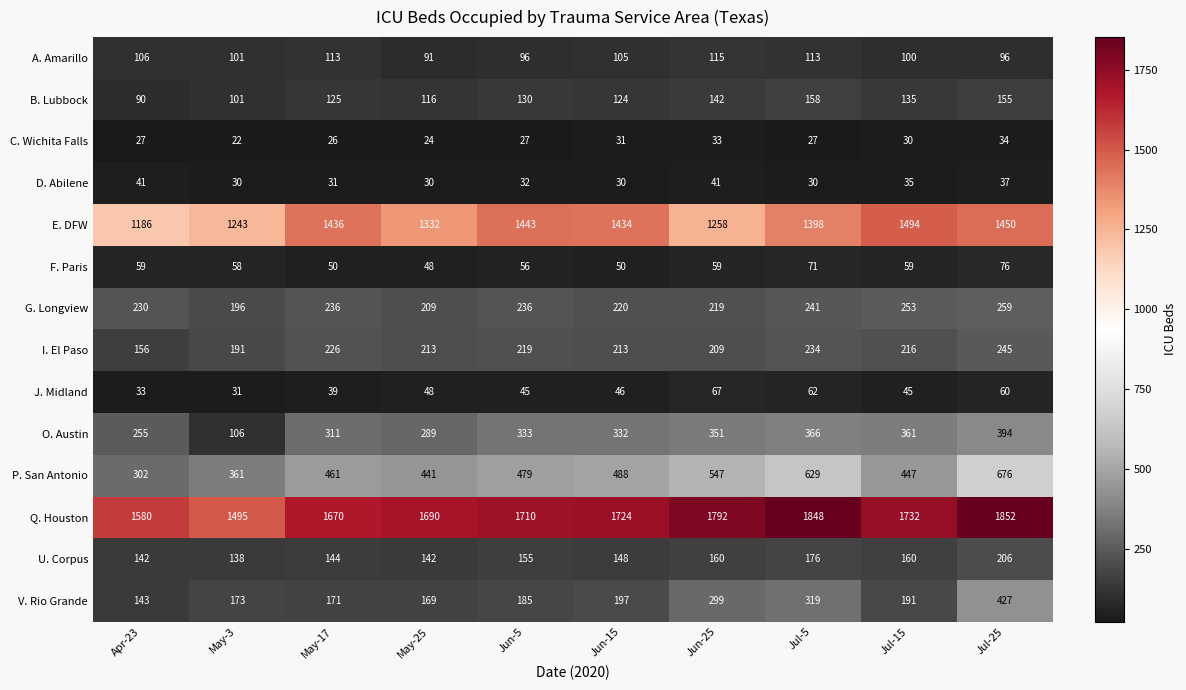

At which category does the chart reach its peak across all series?

Jul-25